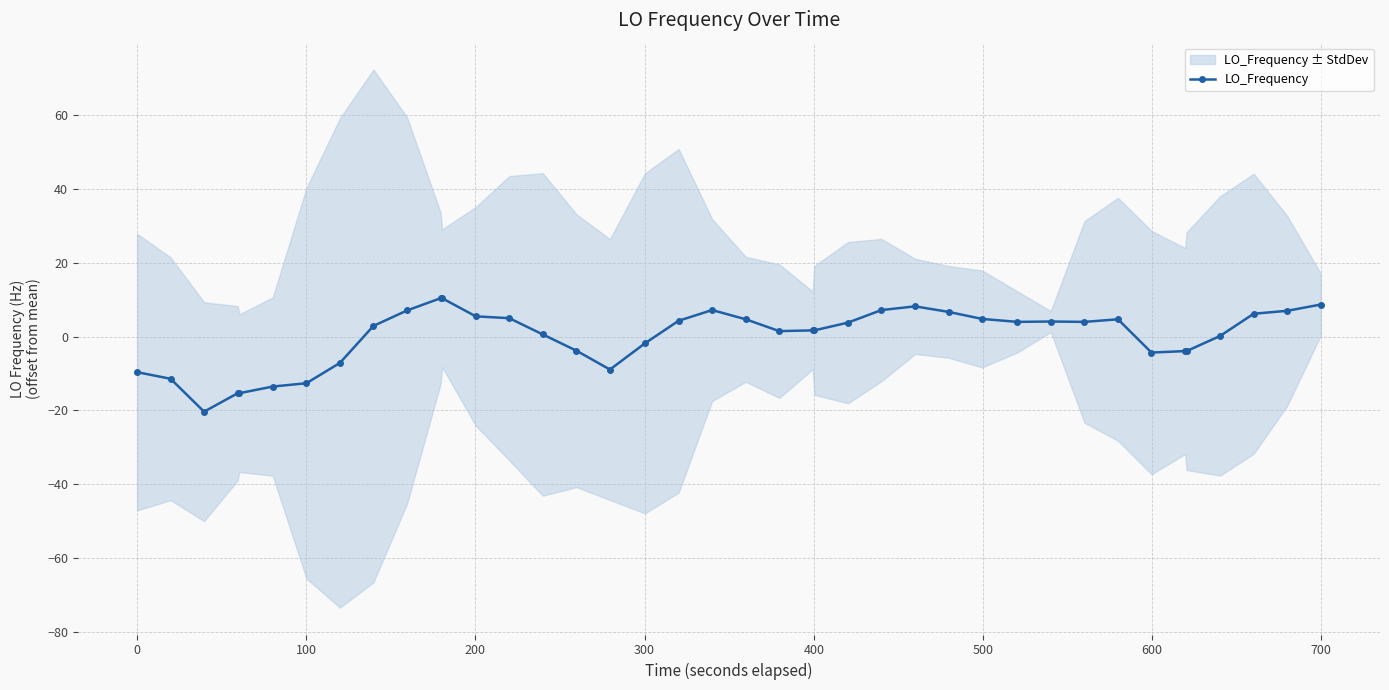

What is the minimum value for LO_Frequency?

-20.3